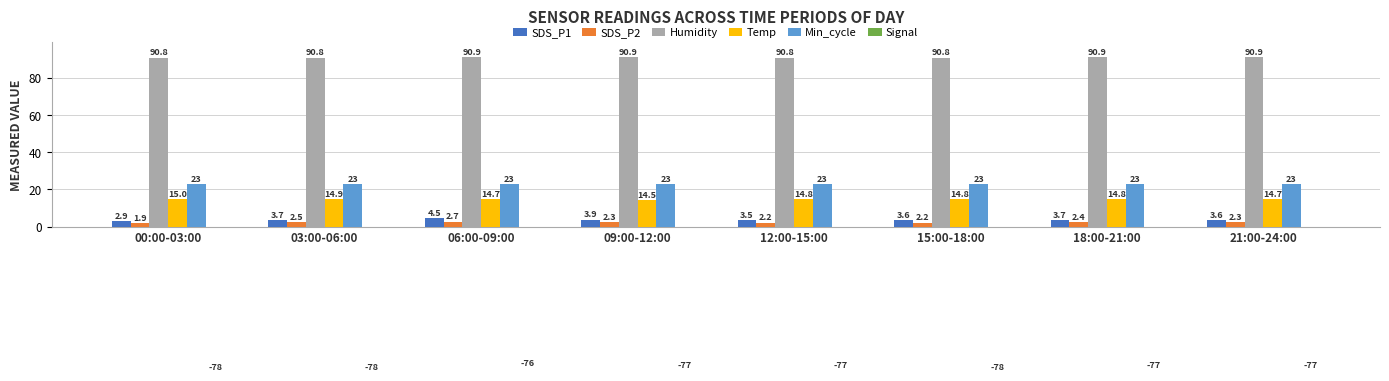

Which series has the widest spread of values?

Signal